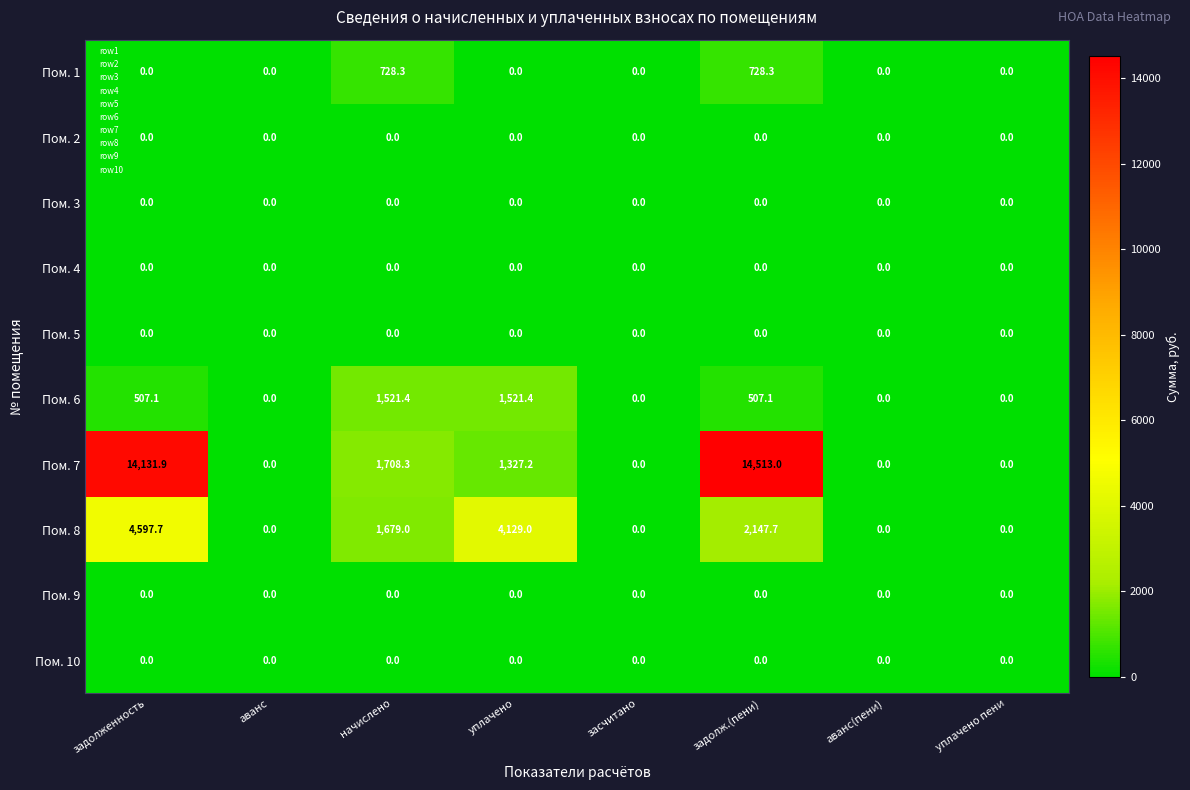

Which series has the largest total across all categories?

Пом. 7